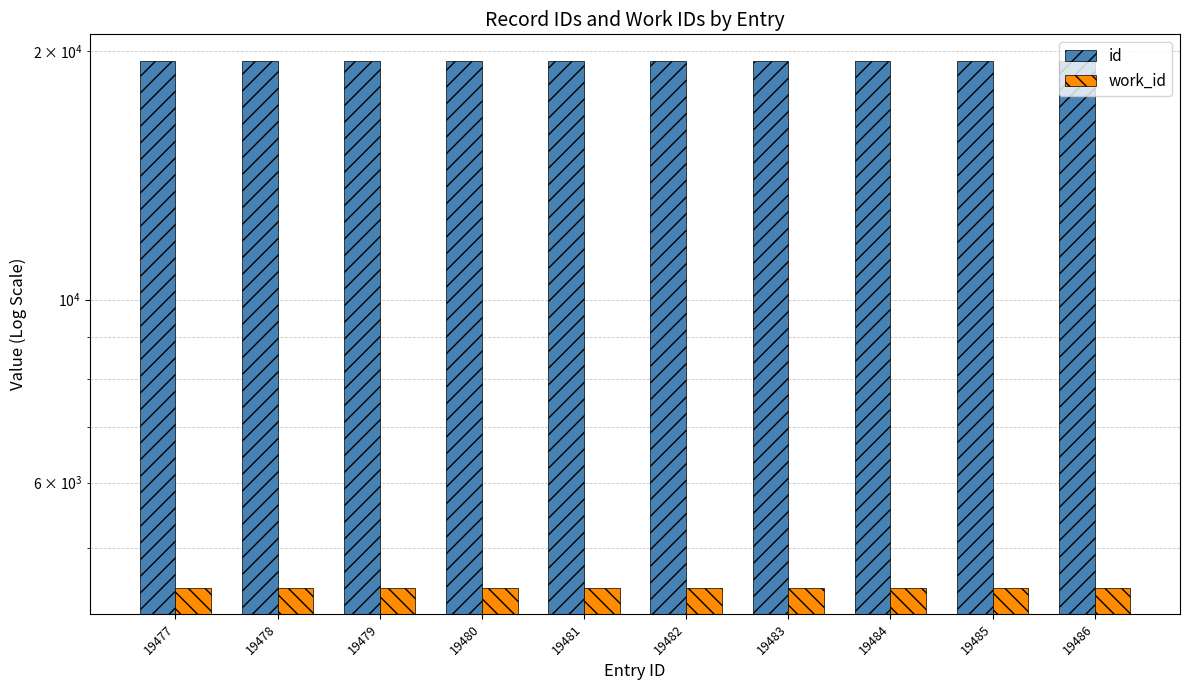

Where is work_id nearest to the value 4475?

19477